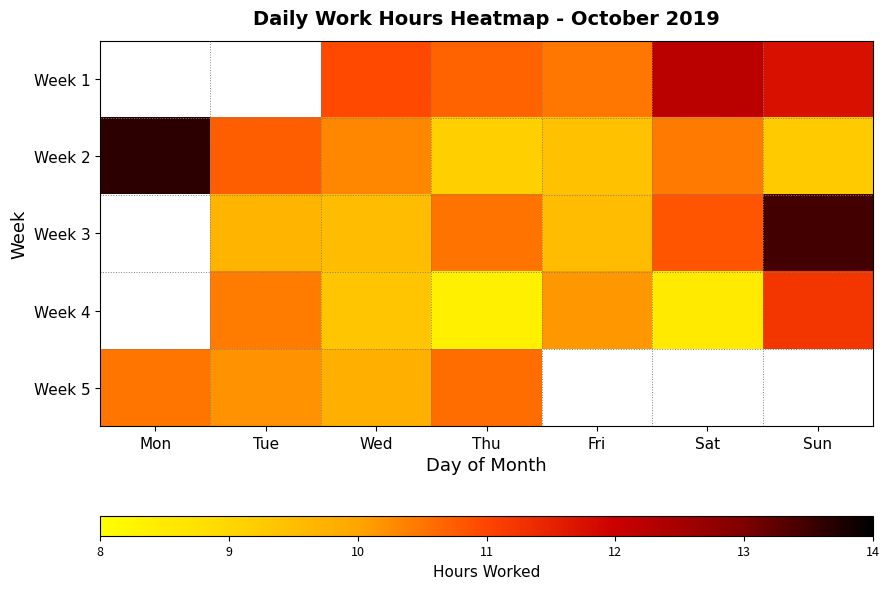

Which series has the largest range (max minus min)?

Week 2